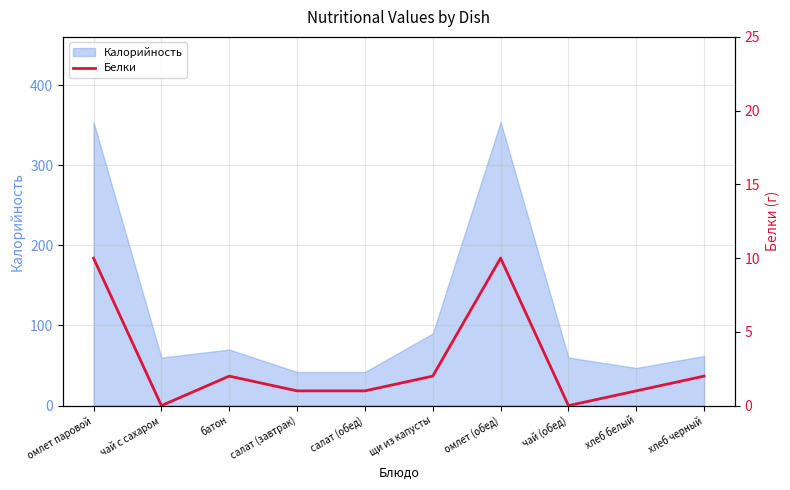

Where is the data nearest to the value 5?

батон